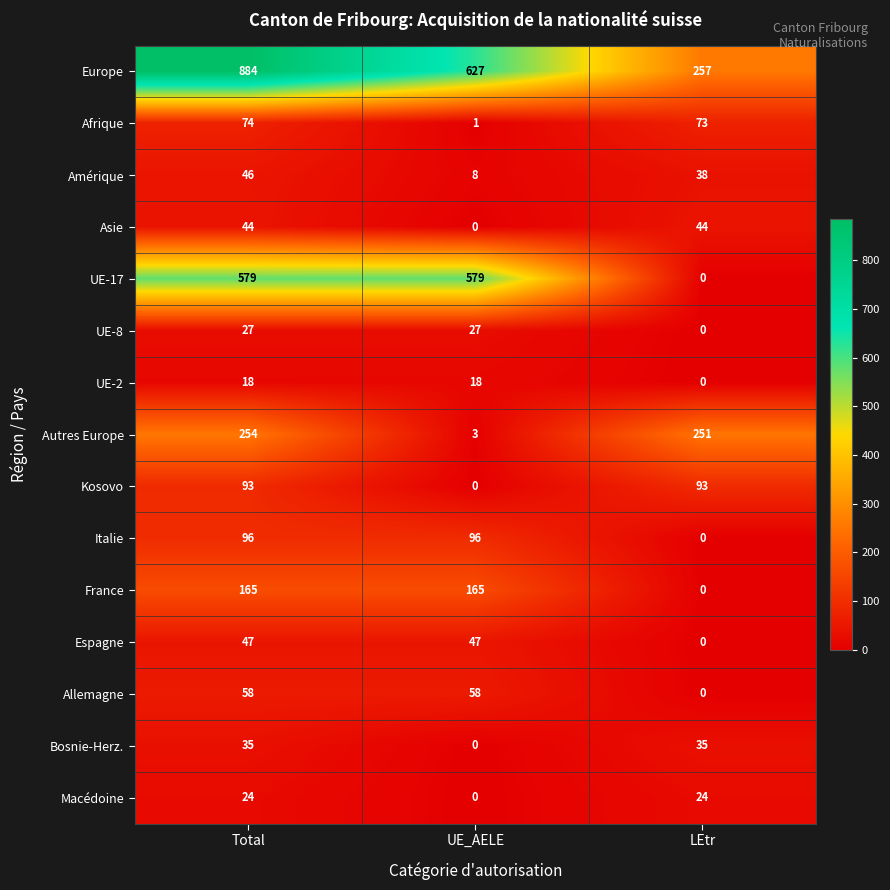

What value does the Europe series have at LEtr, to the nearest 100?

300